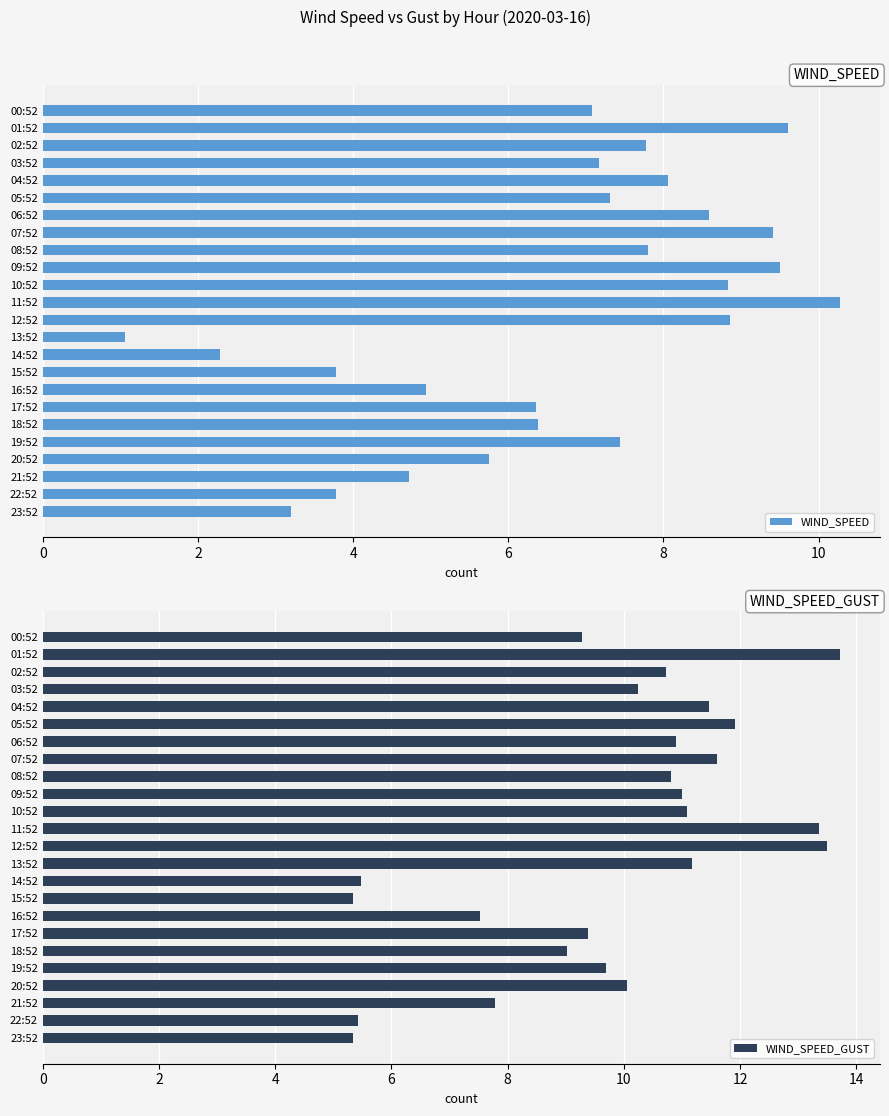

At which label is WIND_SPEED closest to 5?

16:52